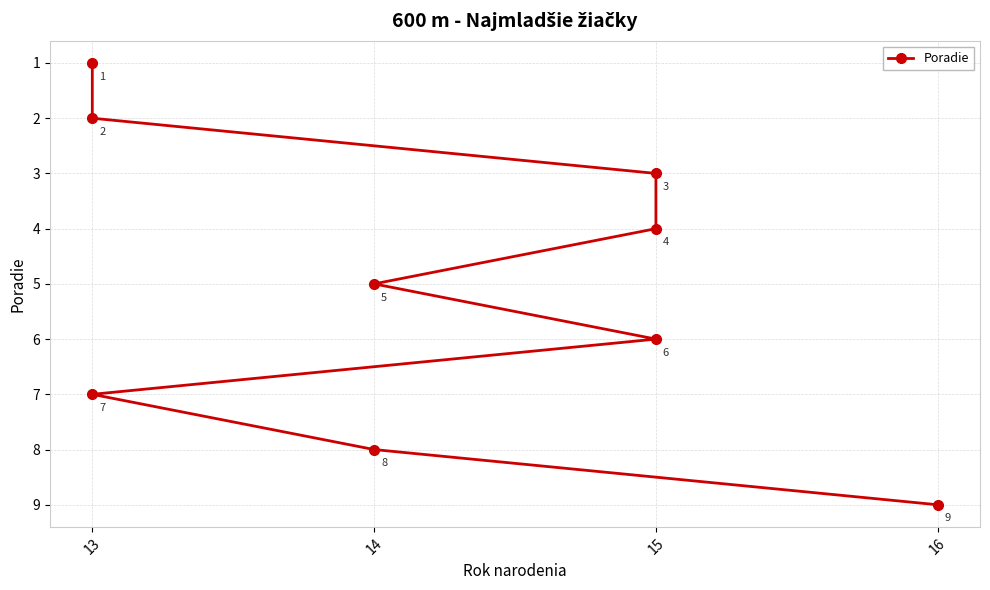

What is the difference between the values at 13 and 15?

5